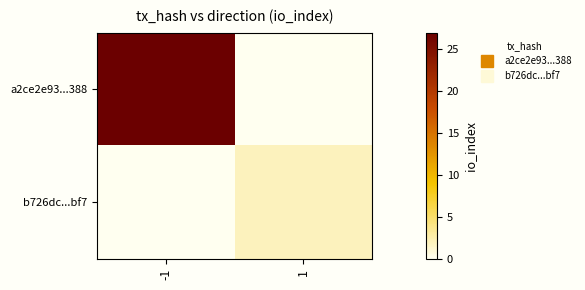

What is the difference between the highest and lowest values at 1?

2